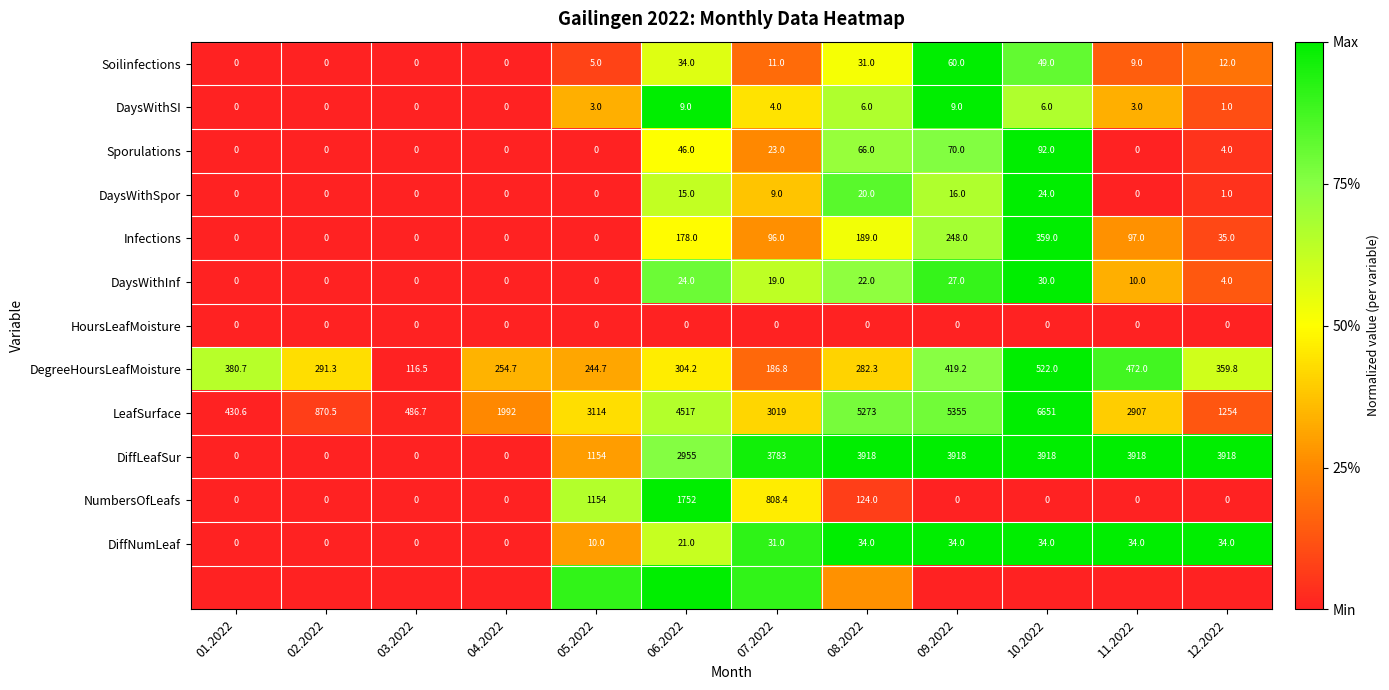

Is the value of LeafSurface at 06.2022 greater than the value of DegreeHoursLeafMoisture at 07.2022?

Yes